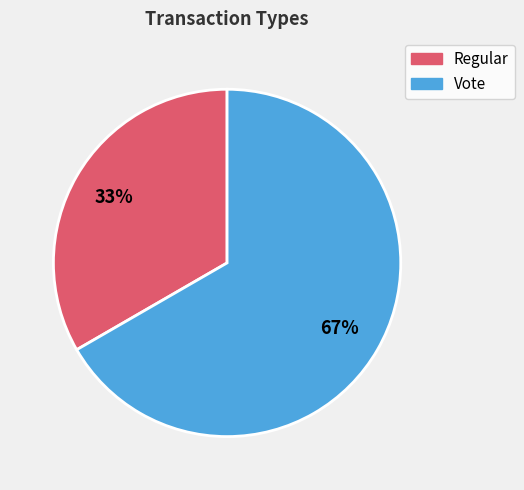

What is the majority slice?

Vote